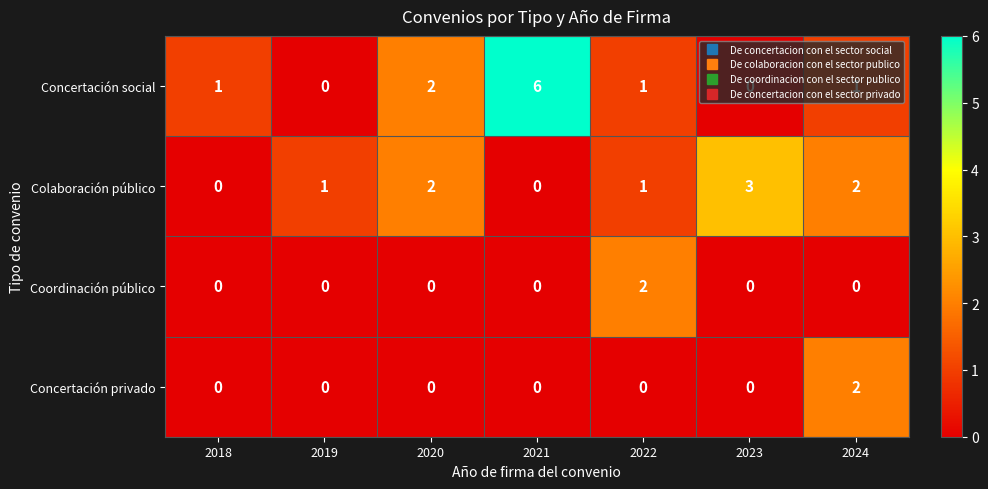

Count the Concertación social values in the range 0 to 2.

6